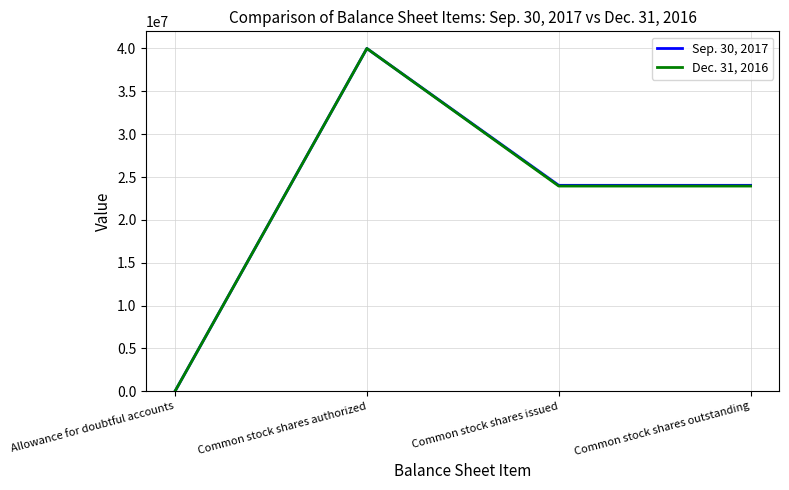

Which series changed the most between Allowance for doubtful accounts and Common stock shares issued?

Sep. 30, 2017